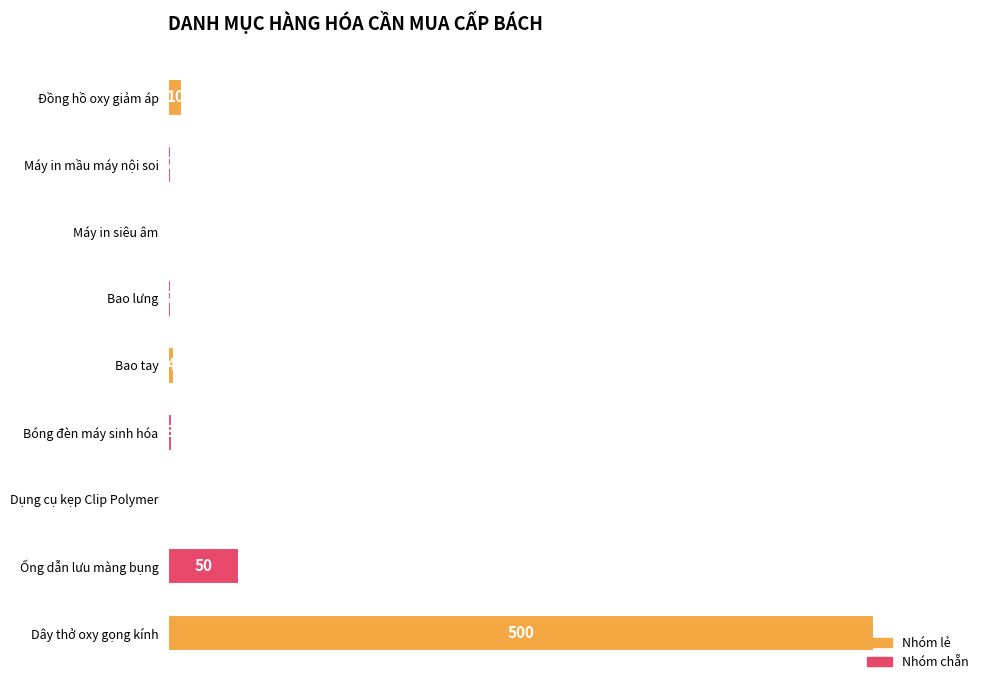

The value at Đồng hồ oxy giảm áp is 10. True or false?

True